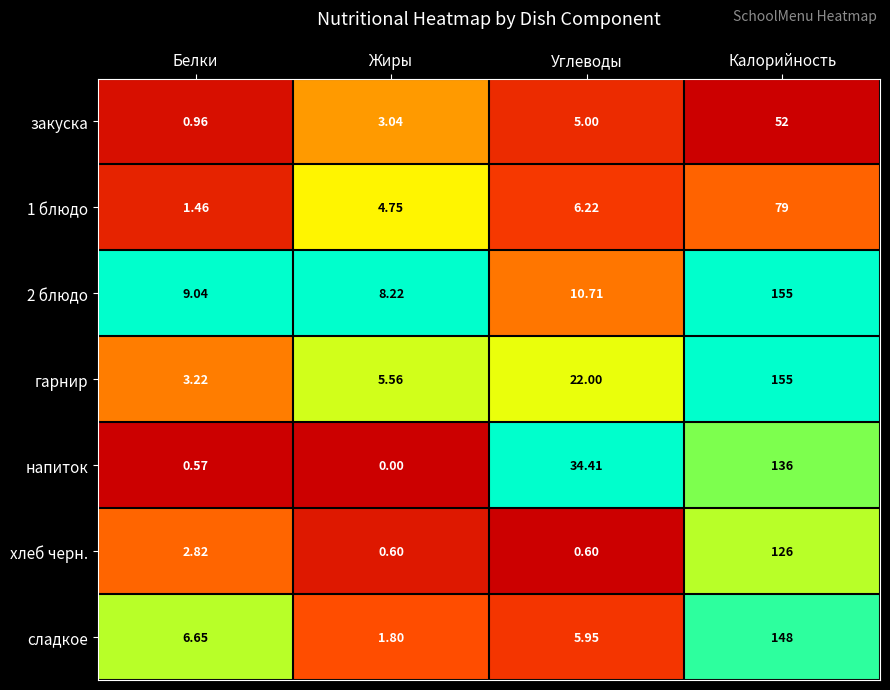

Which series has the widest spread of values?

гарнир